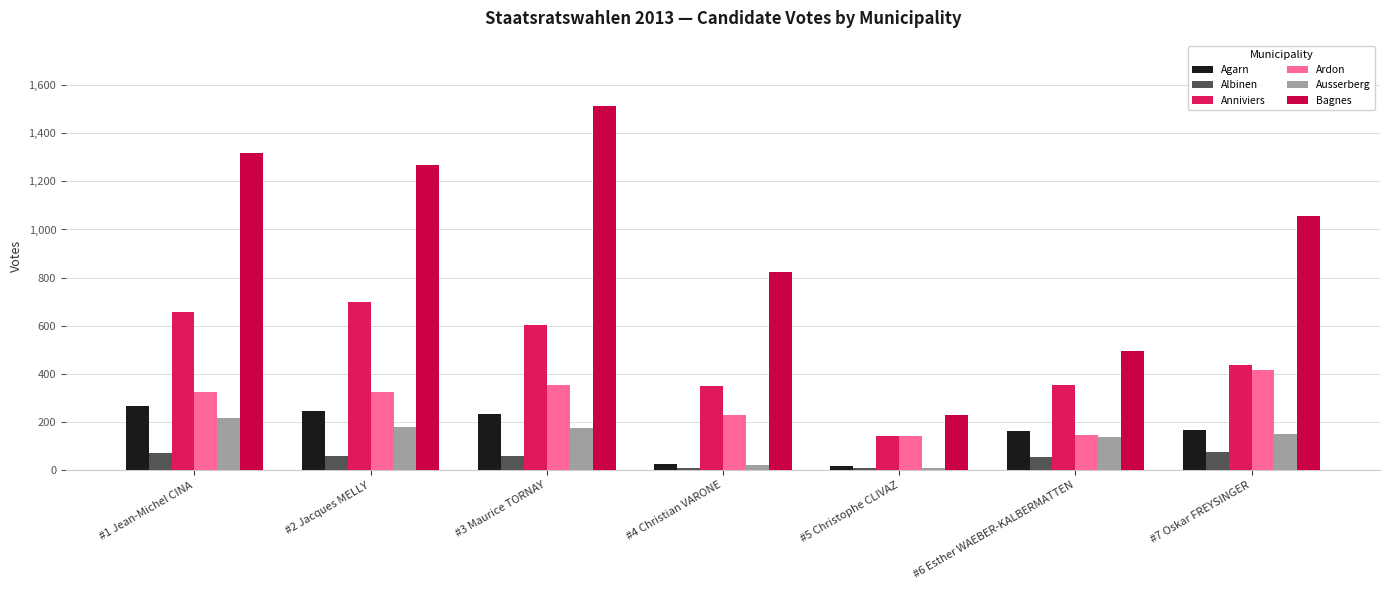

At which label does Ardon reach its minimum?

#5 Christophe CLIVAZ